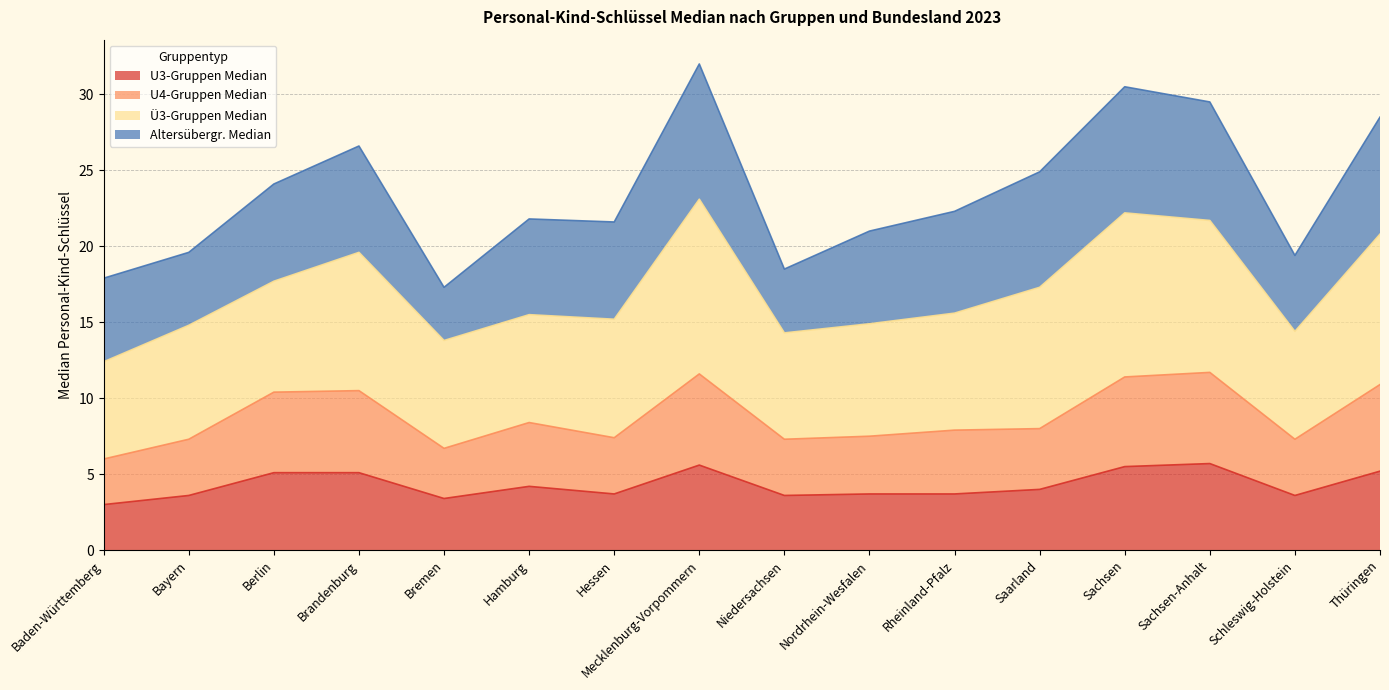

Does the chart have visible grid lines?

Yes